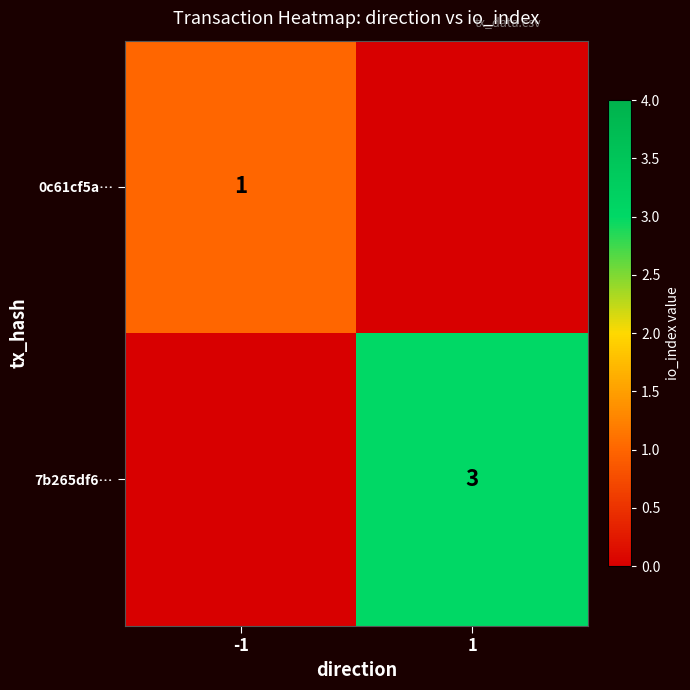

Which label corresponds to the largest value in the chart?

1